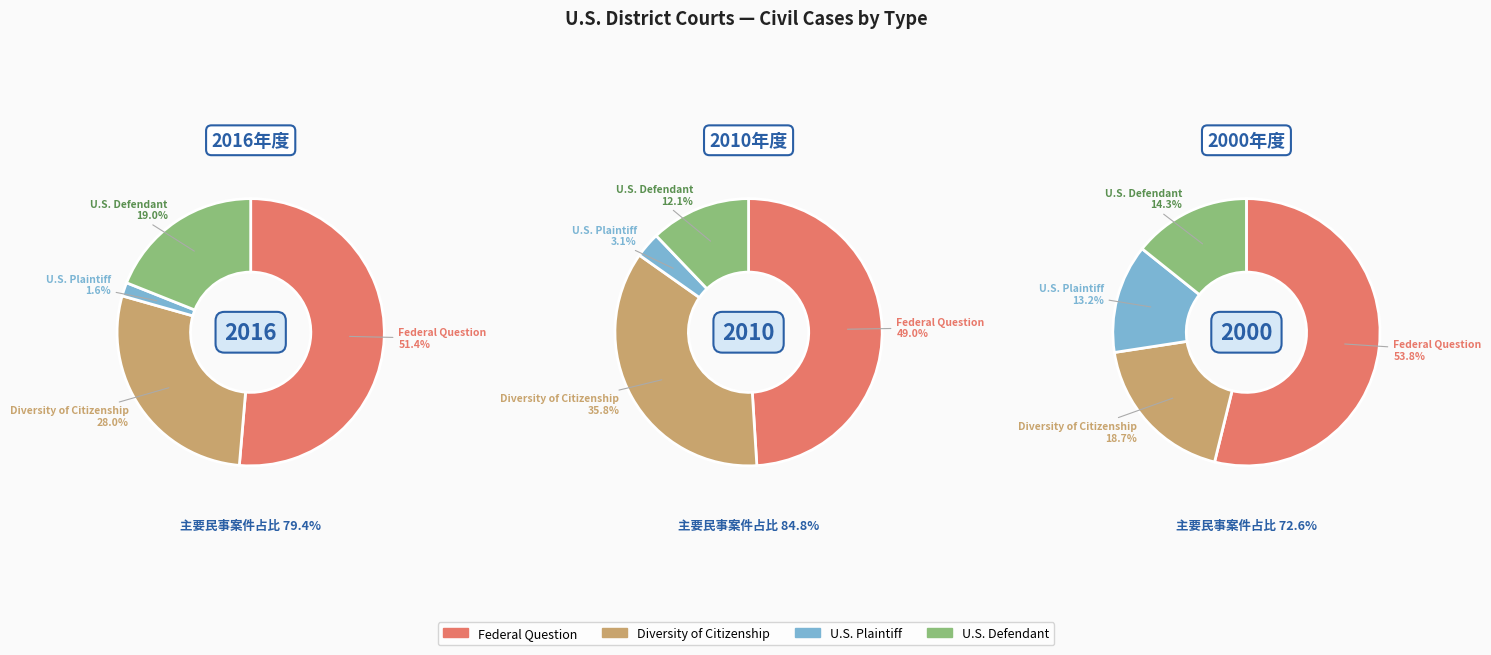

Is it true that 2 is 19% of the pie?

False